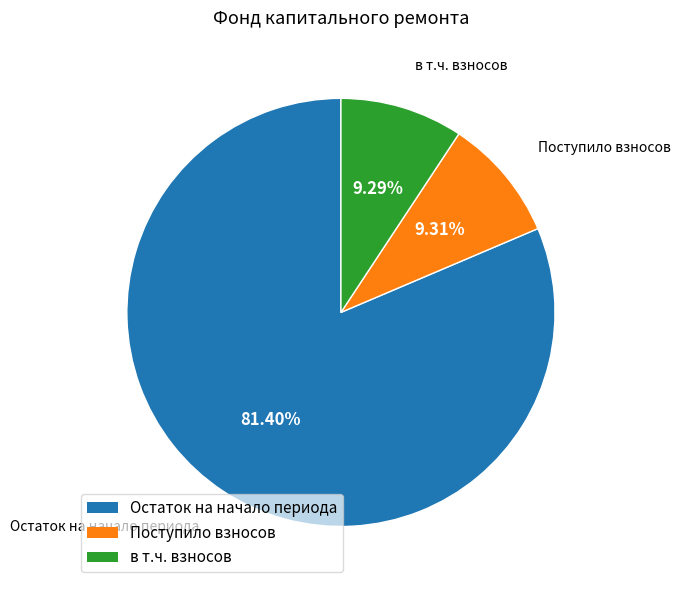

Is Остаток на начало периода the majority of the pie?

Yes